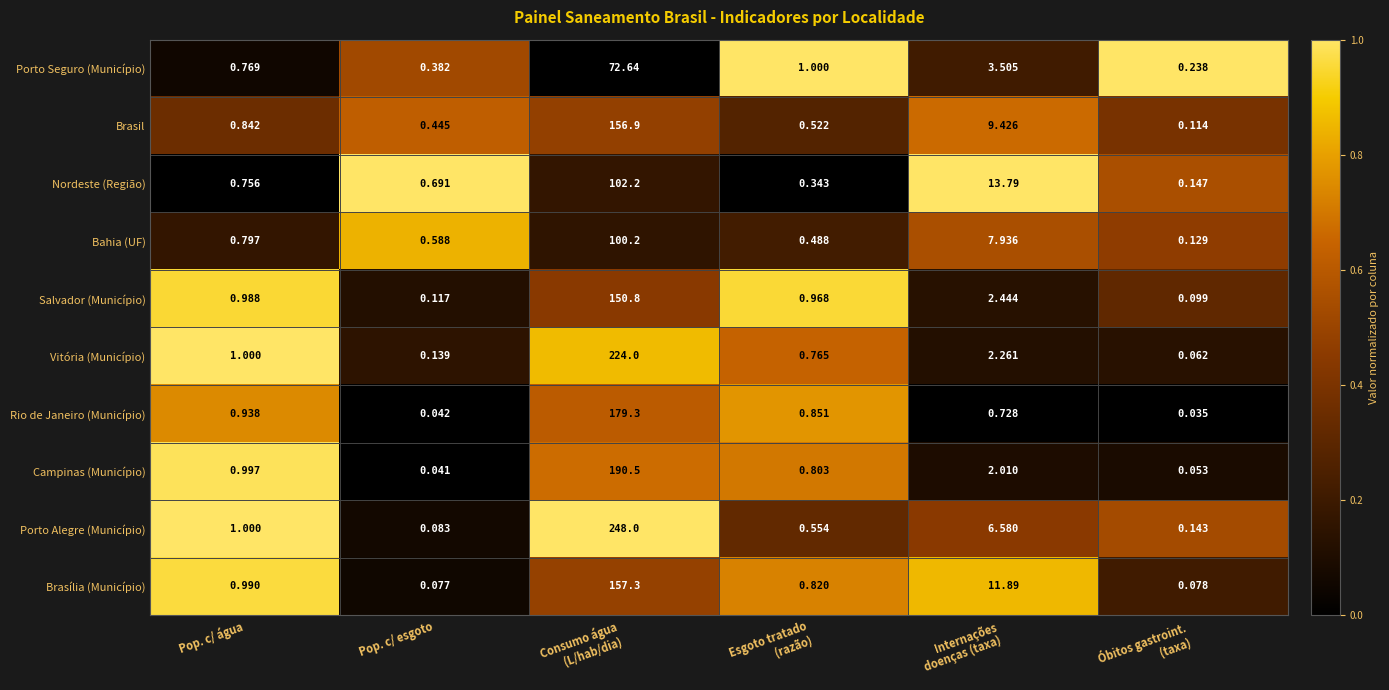

How many series are shown in this chart?

10